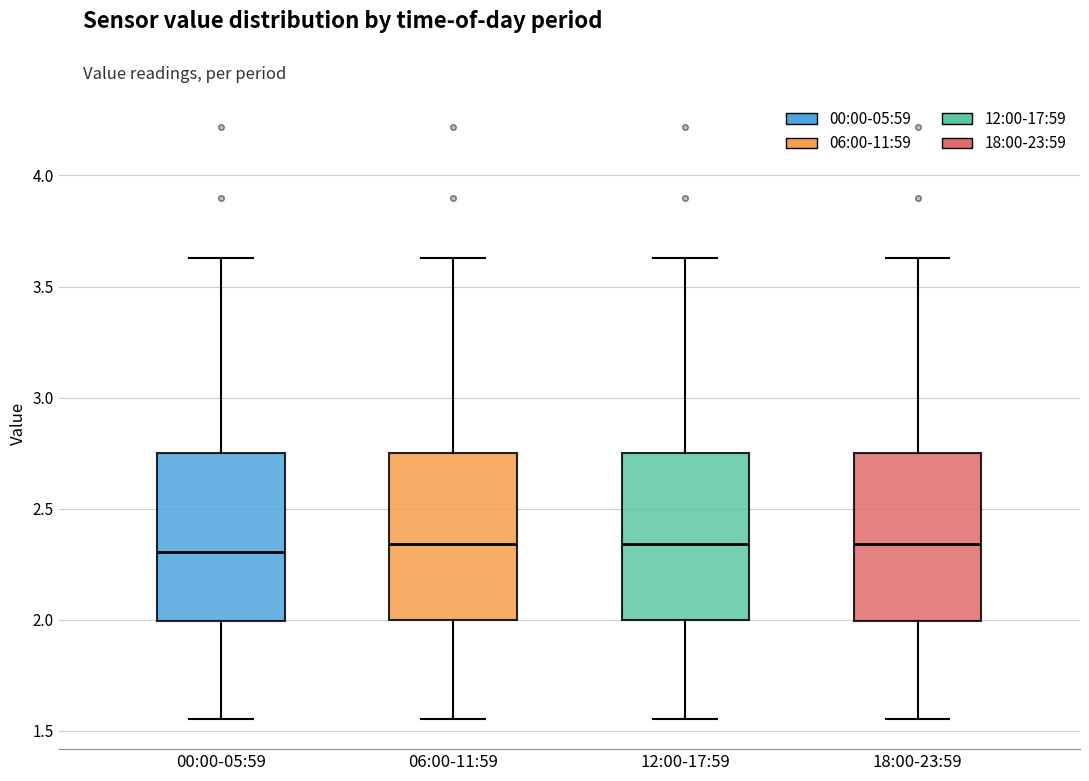

Where is the lower edge of the box for 12:00-17:59 on the y-axis? The values are not printed on the chart, so give them approximately, as read against the axis.

2.00